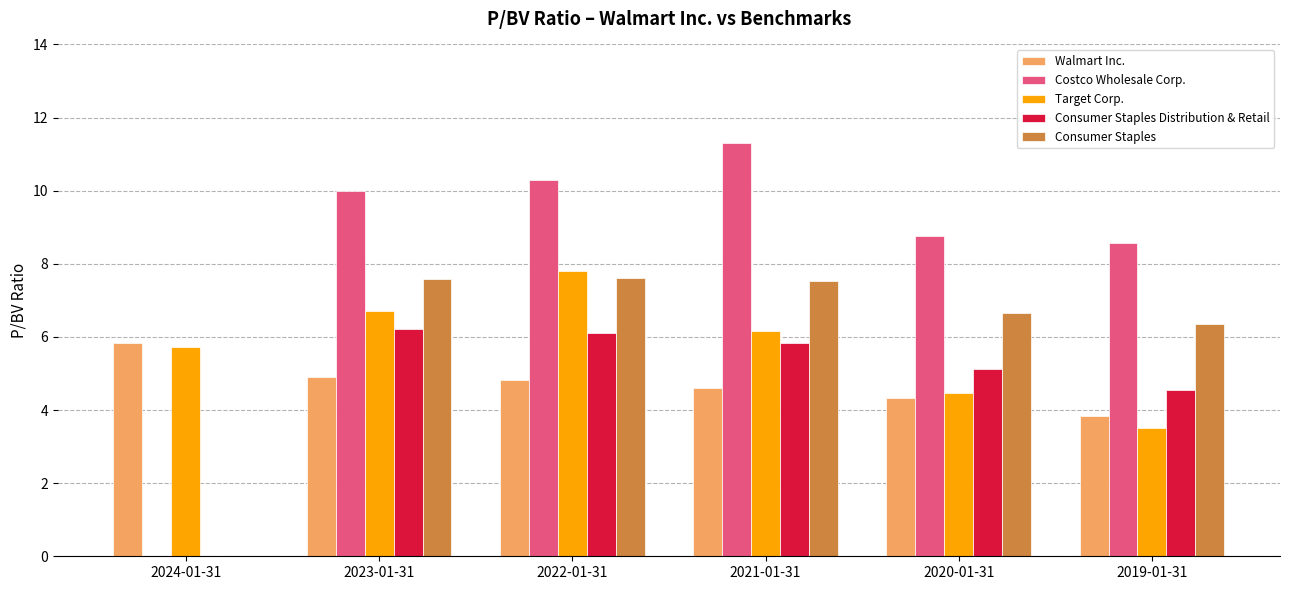

At which label does Consumer Staples first exceed 7?

2023-01-31